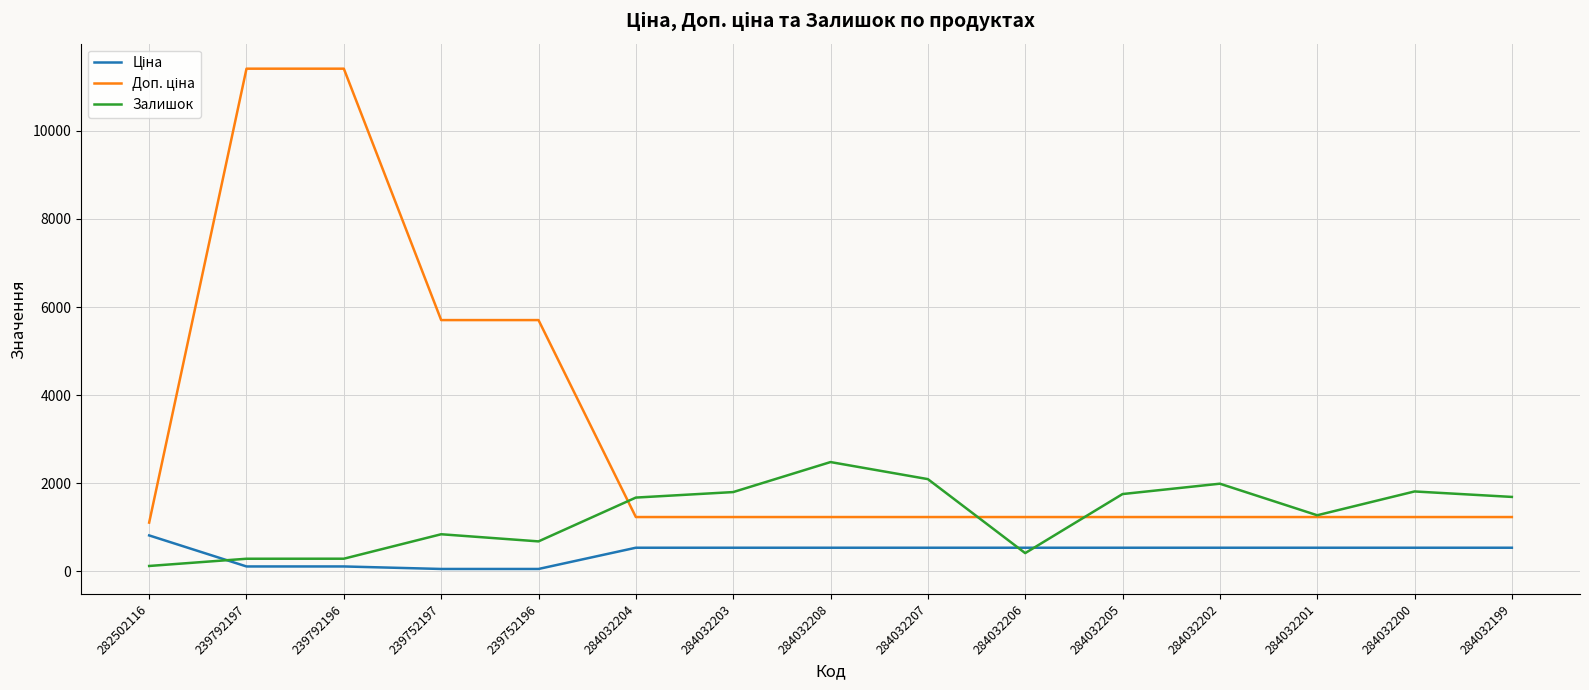

True or false: Залишок has a value of 2991.0 at 284032203.

False